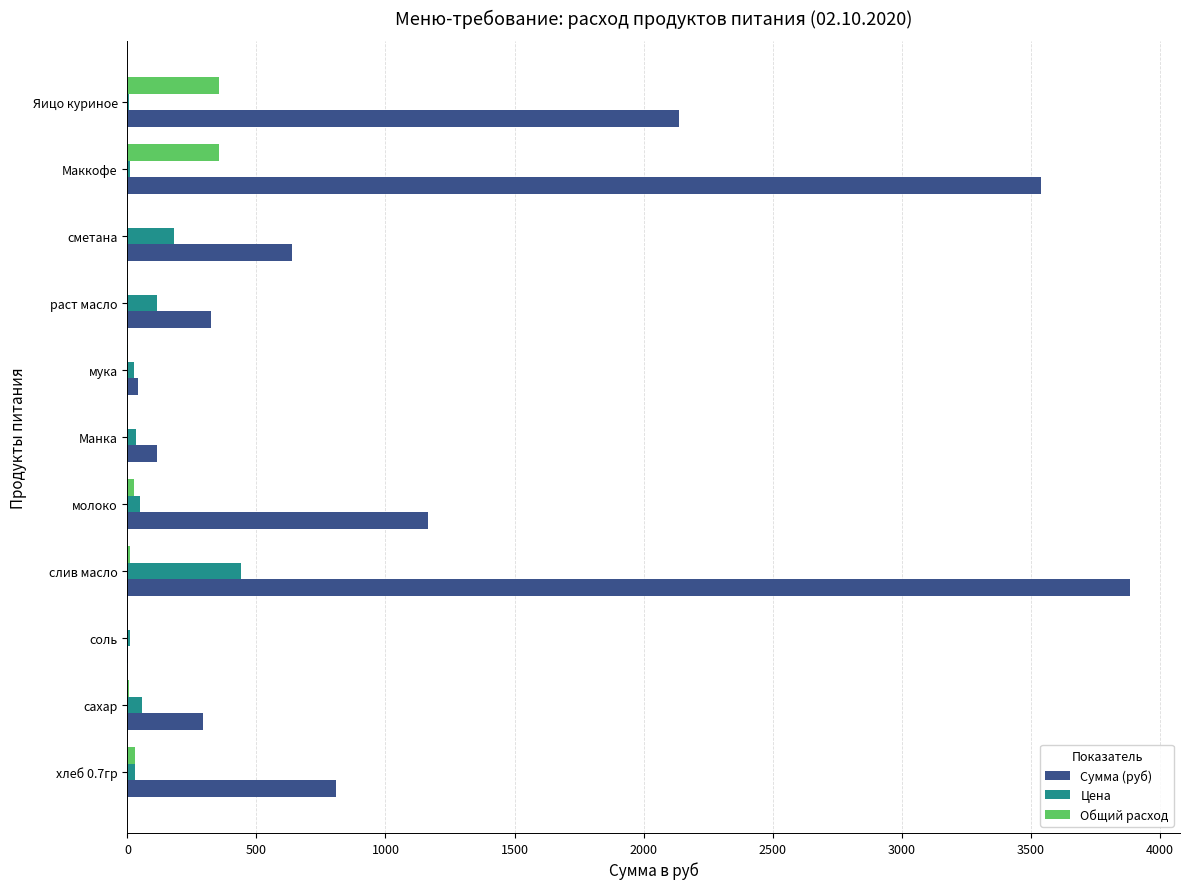

At which category is the sum across all series the highest?

слив масло